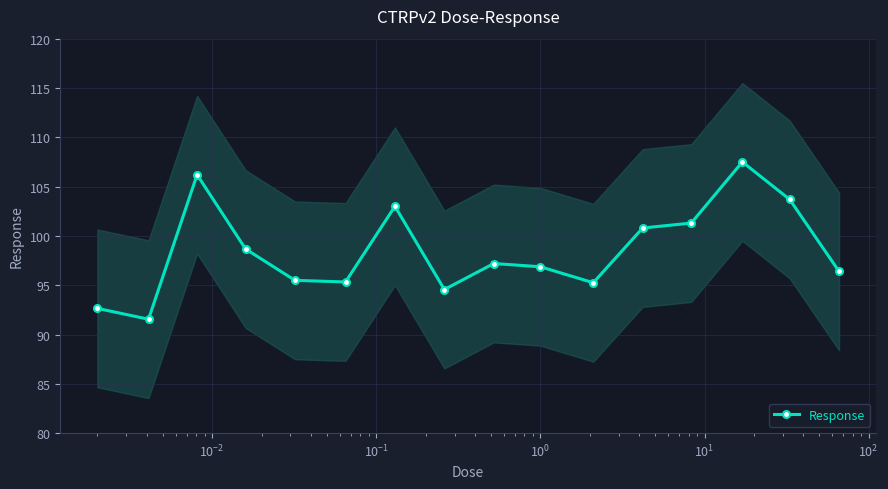

How many distinct data groups are displayed?

1